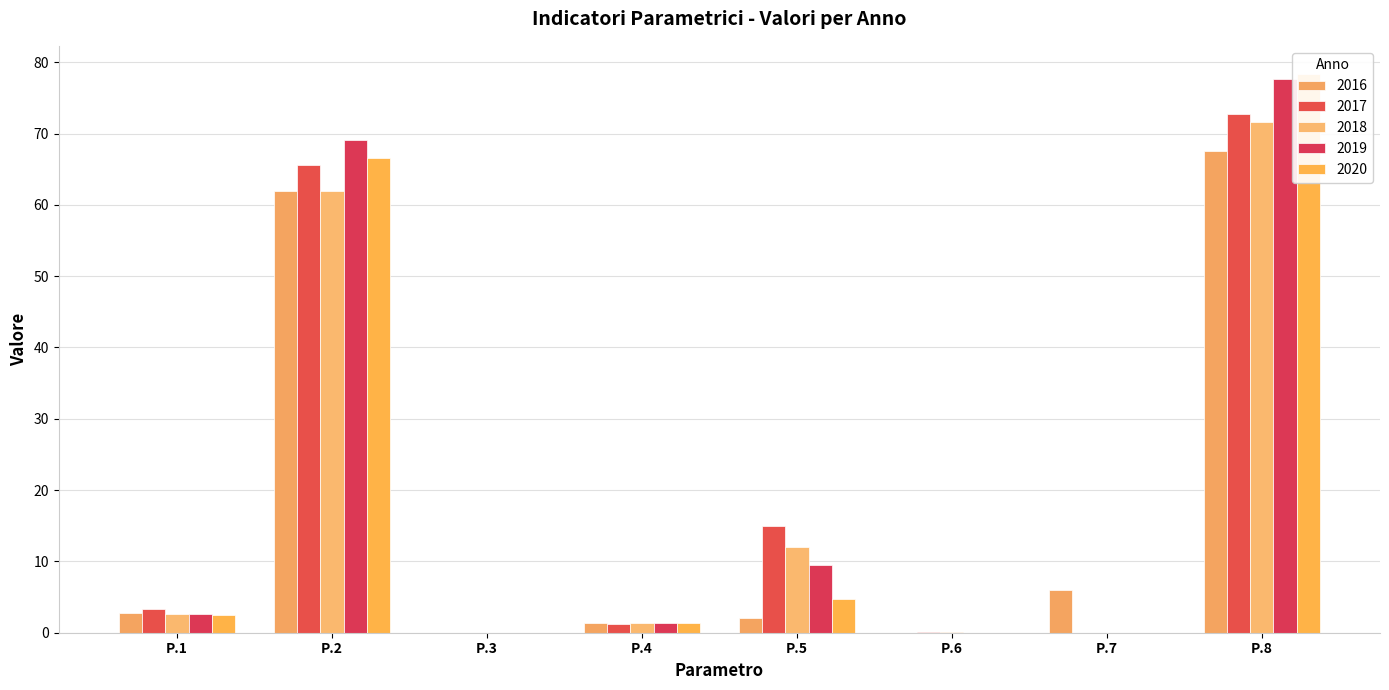

What is the total value across all series at P.8?

367.8